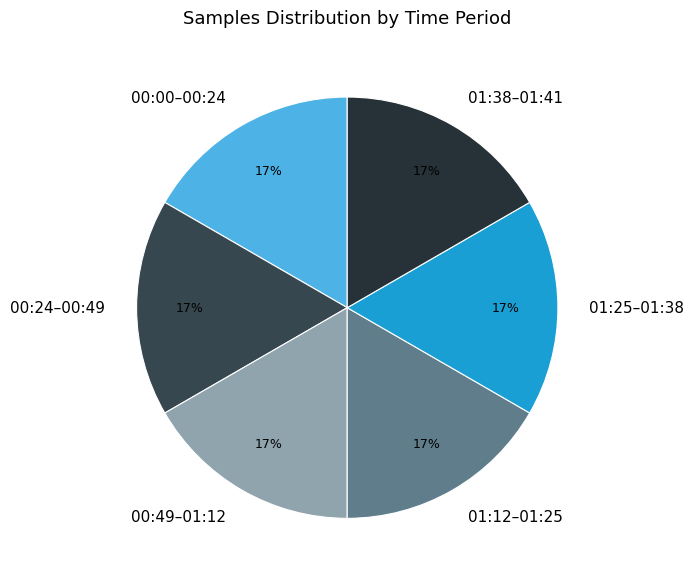

To the nearest percent, what percentage of the pie is 00:00–00:24?

17%